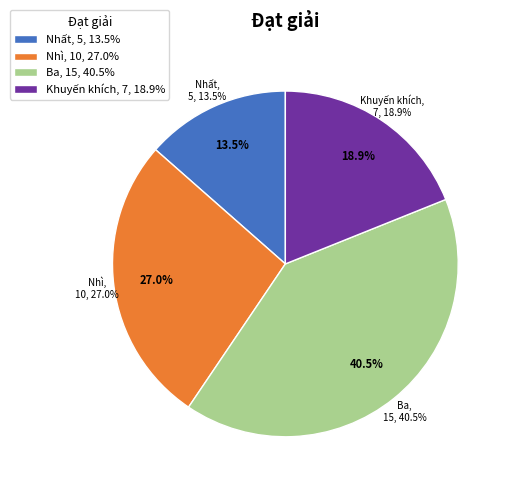

Count the number of slices in the pie.

4